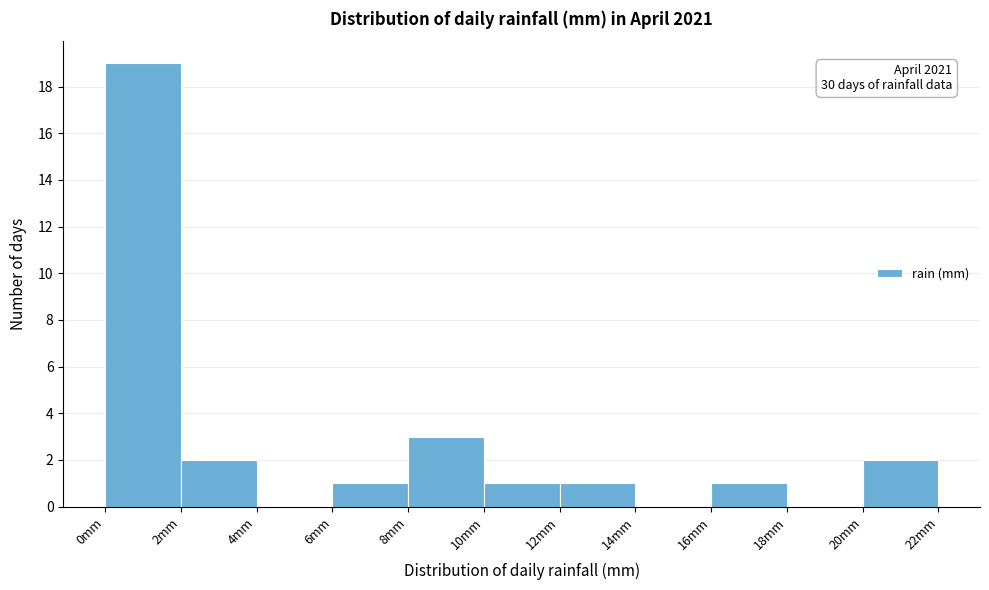

Over which range of the x-axis is the bar tallest?

0 to 2